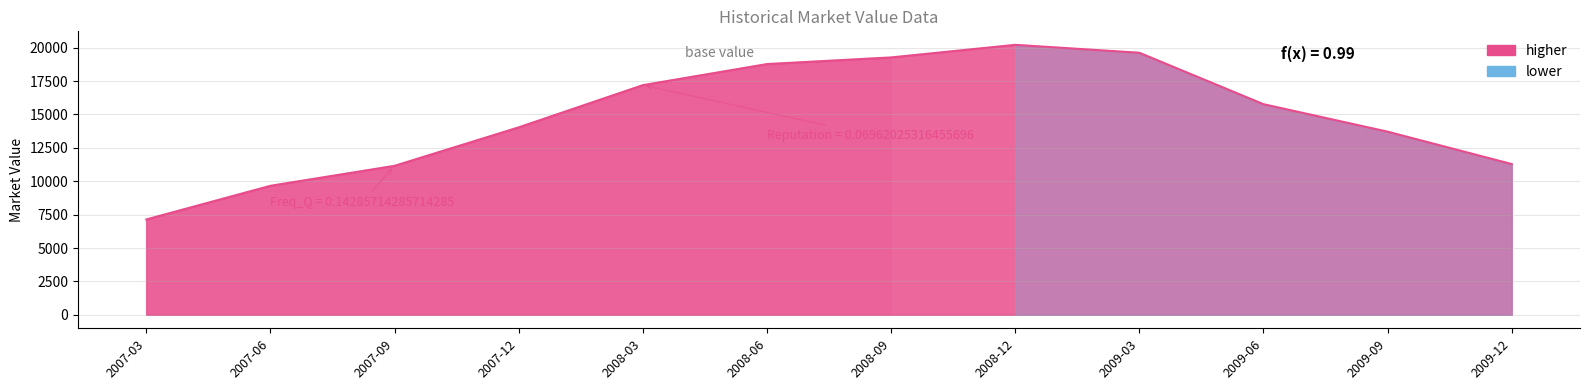

What is the label of the 6th point from the left?

2008-06